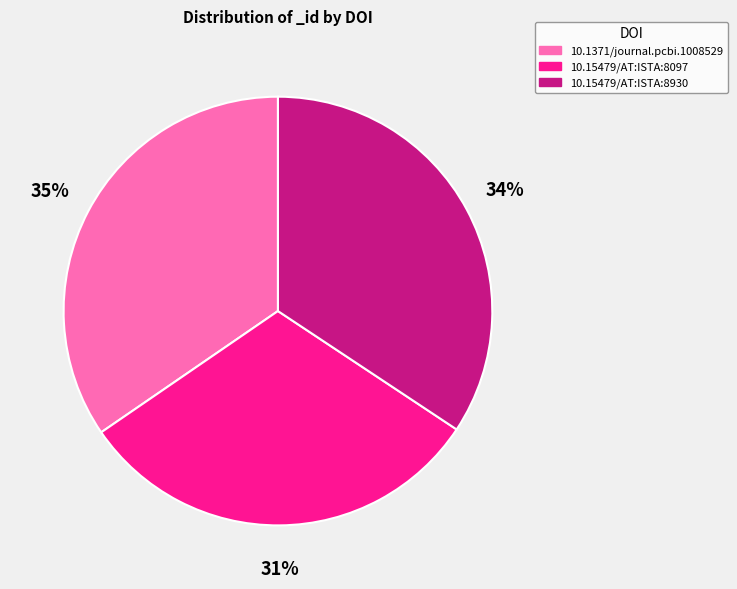

Which has a higher value, 10.15479/AT:ISTA:8097 or 10.15479/AT:ISTA:8930?

10.15479/AT:ISTA:8930